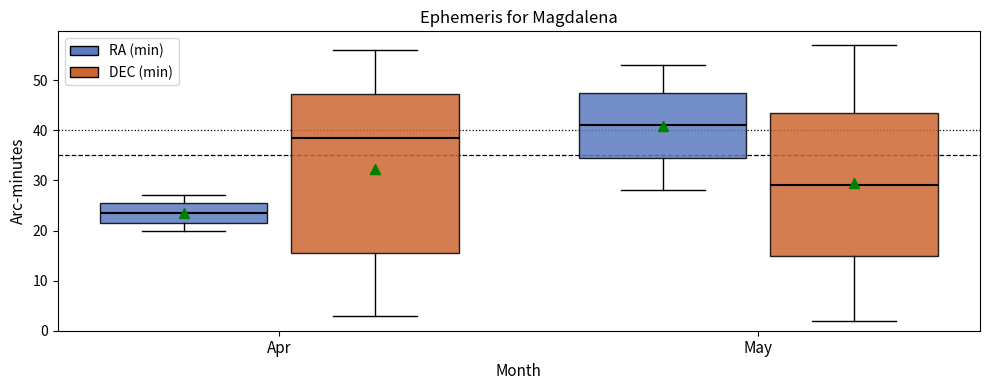

Reading left to right, transcribe this box plot: for each box, give where its median line is, the range the box spans, and where its two whiskers end, as read against the y-axis. The values are not printed on the chart, so give them approximately, as read against the axis.

Apr (RA (min)): median 24, box 22 to 26, whiskers 20 to 27
Apr (DEC (min)): median 39, box 16 to 47, whiskers 3 to 56
May (RA (min)): median 41, box 35 to 48, whiskers 28 to 53
May (DEC (min)): median 29, box 15 to 44, whiskers 2 to 57